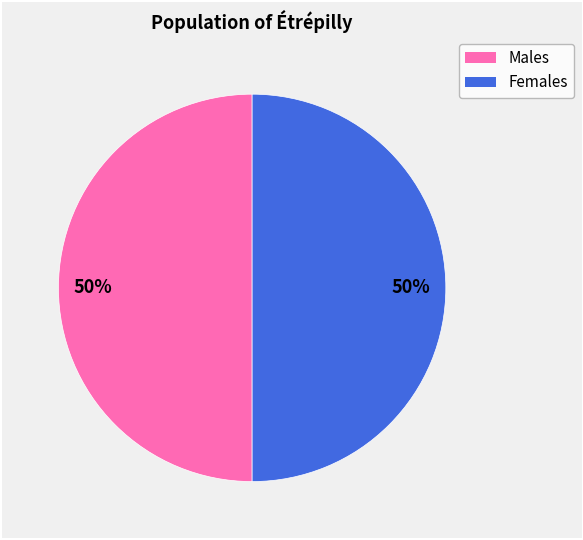

To the nearest percent, what is the average slice percentage?

50%